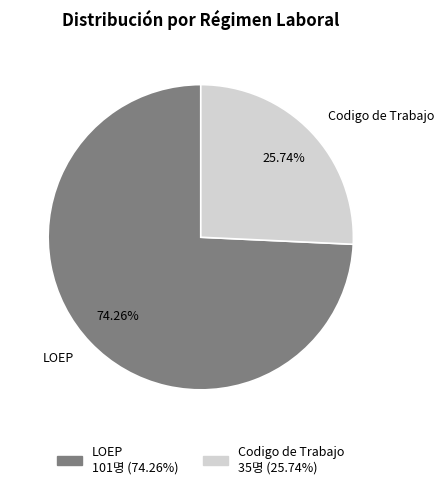

Which category has the biggest portion of the pie?

LOEP